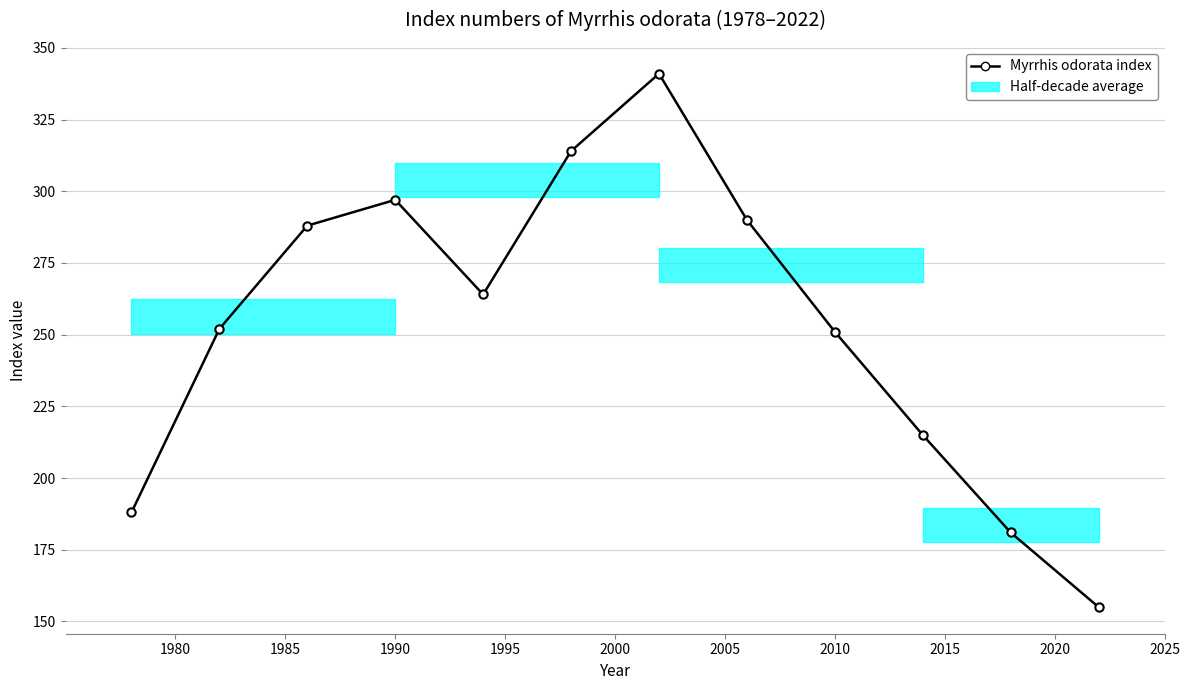

What is the sum of all values?

3036